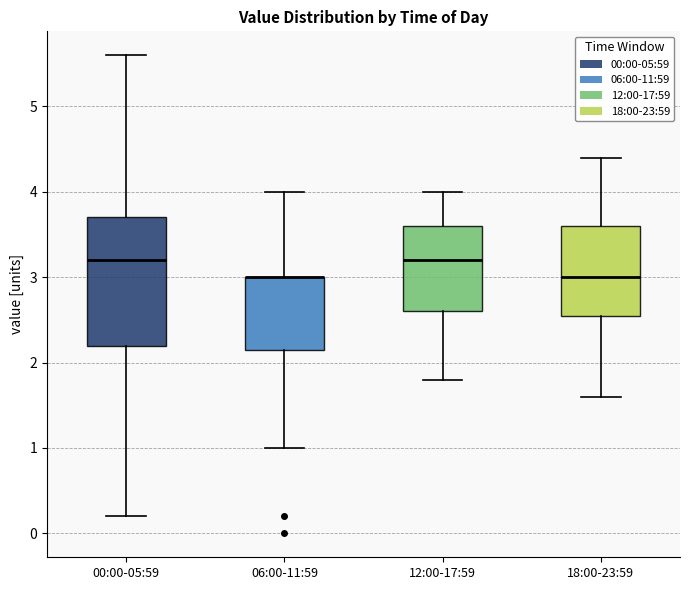

Comparing the boxes themselves (not the whiskers), which one is the tallest?

00:00-05:59